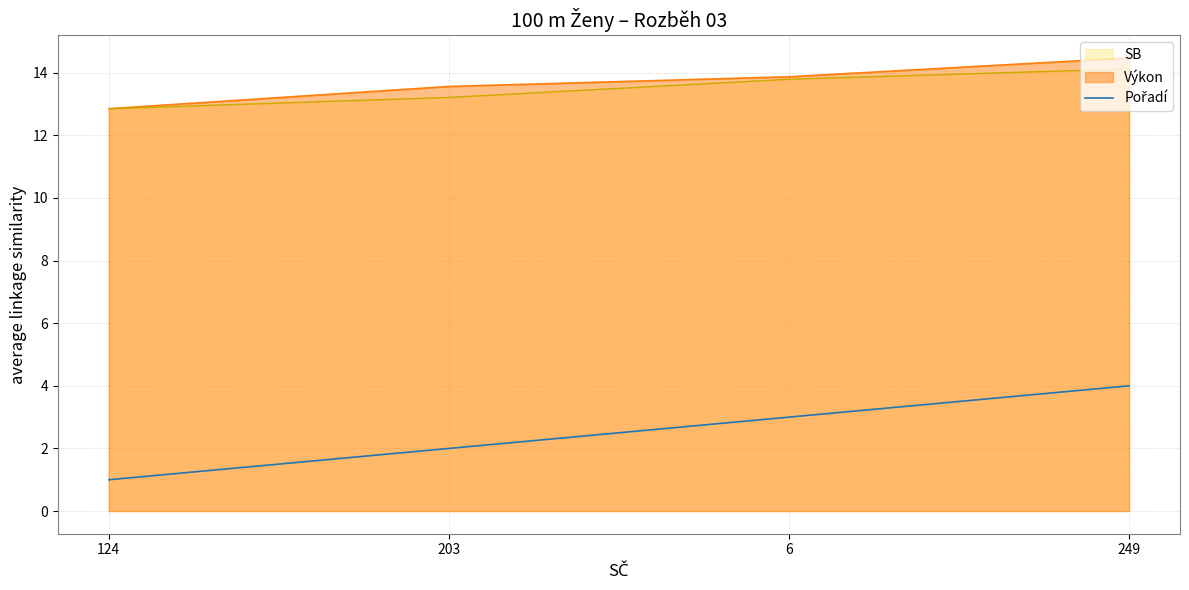

What is the difference between the highest and lowest values at 203?

11.6